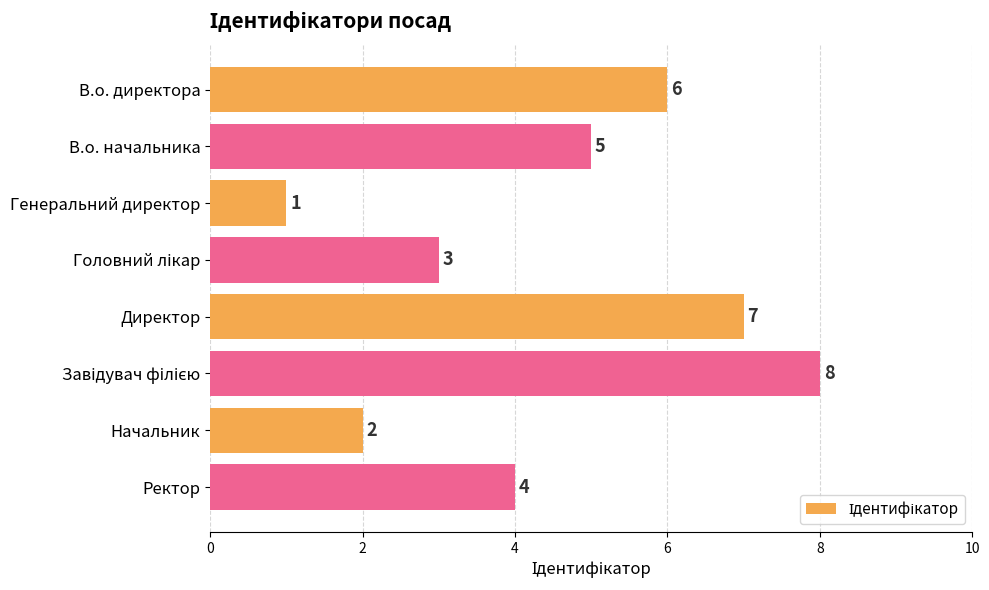

Reading bottom to top, extract all data points from this chart.

4	2	8	7	3	1	5	6